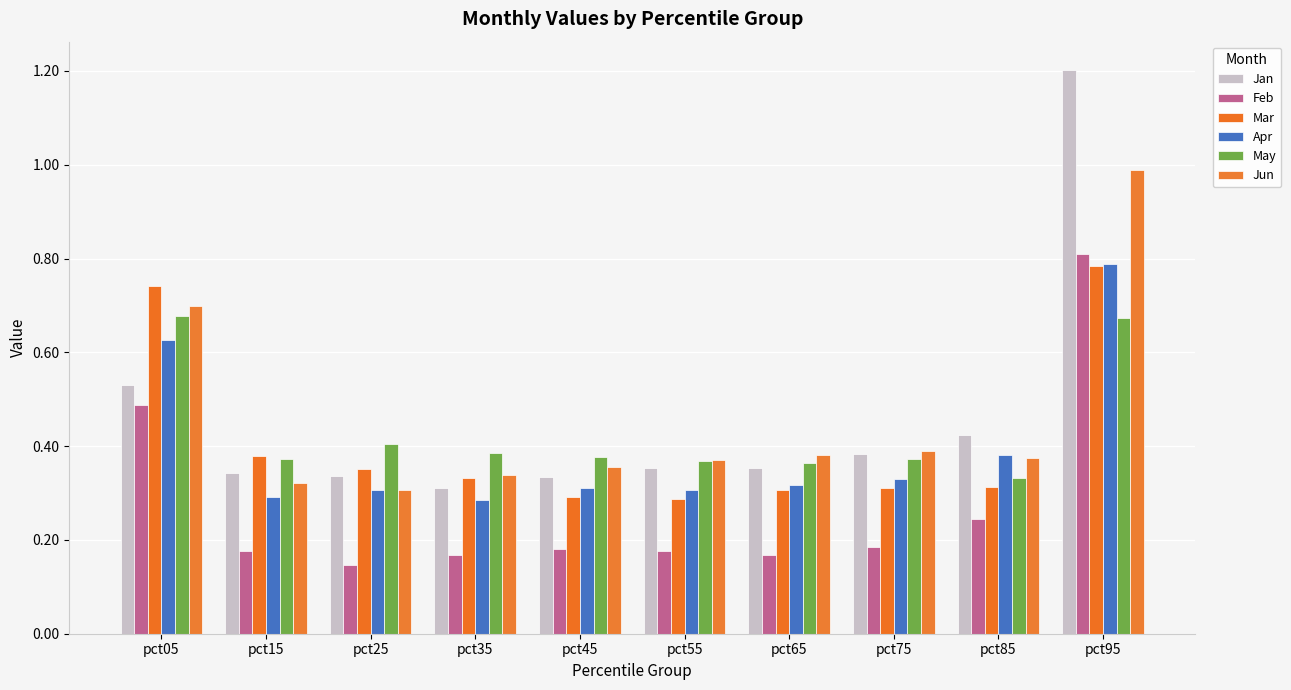

How many distinct data groups are displayed?

6